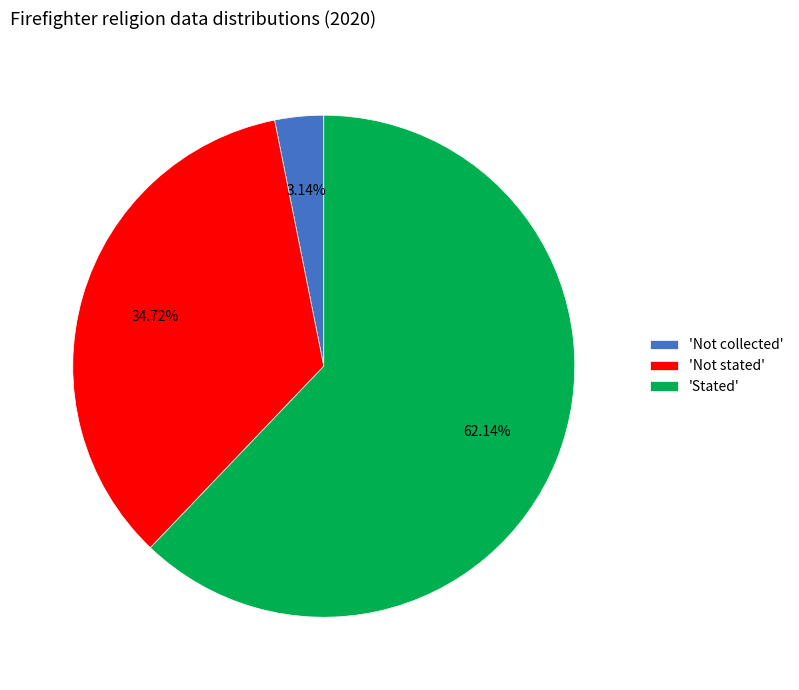

Does 'Stated' account for over 50% of the chart?

Yes